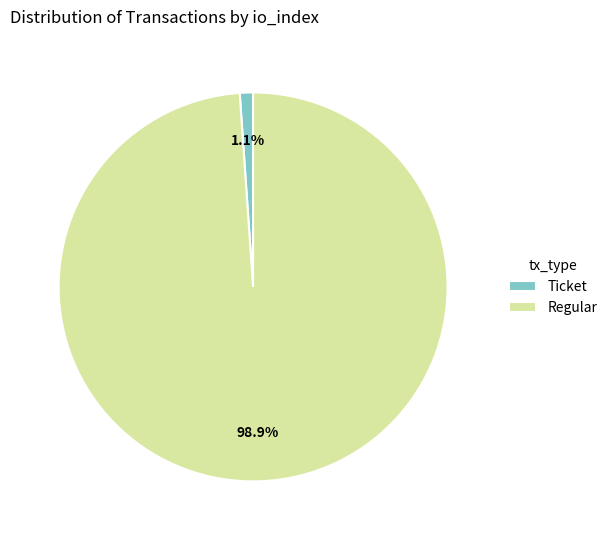

What percentage is NOT represented by Regular?

1.1%